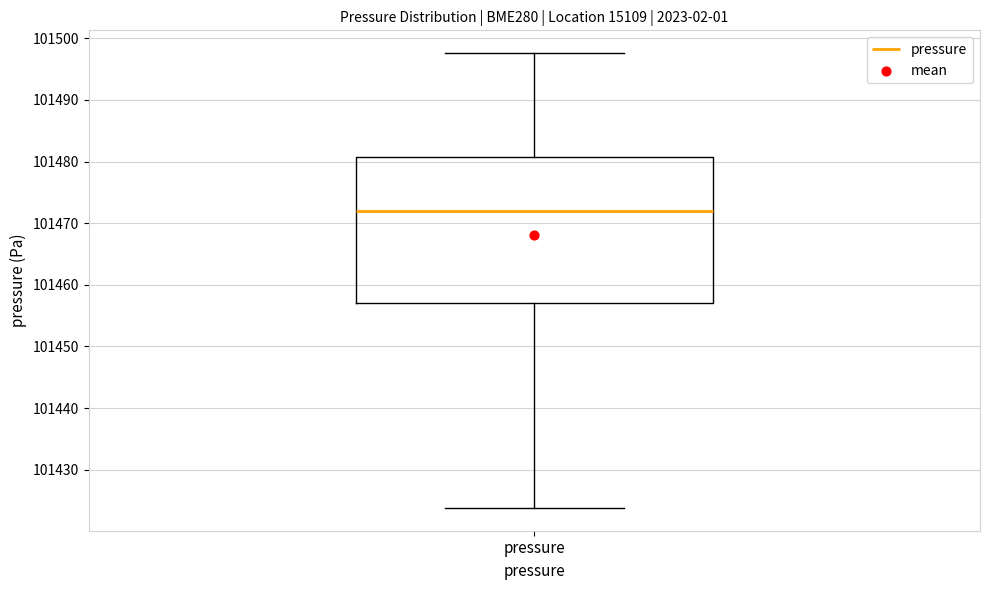

Where is the lower edge of the box for pressure on the y-axis? The values are not printed on the chart, so give them approximately, as read against the axis.

101457